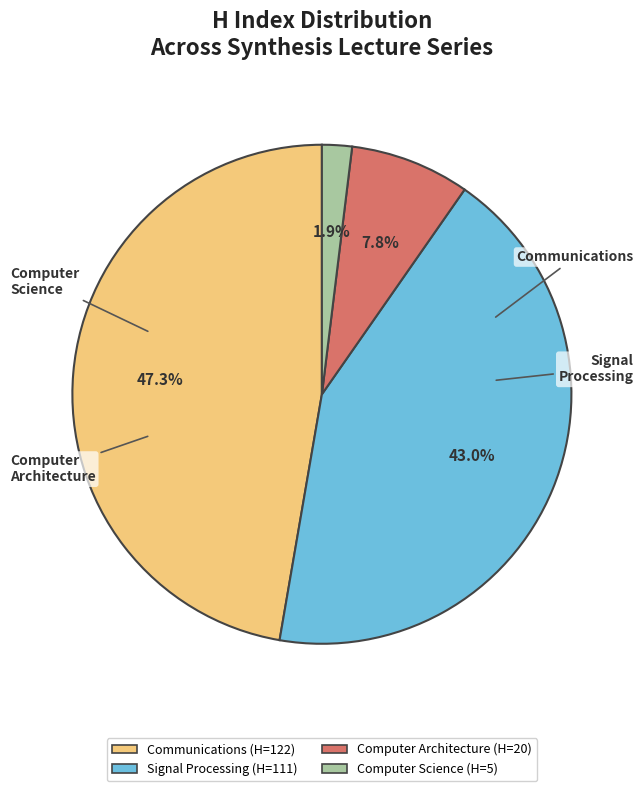

Is there a majority slice in this chart?

No